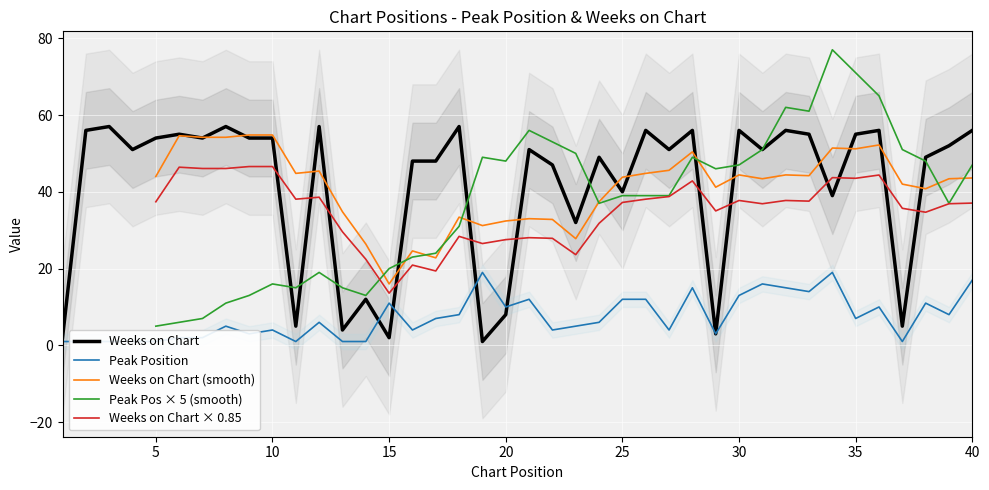

What is the difference between the maximum and second lowest values in the Peak Position series?

18